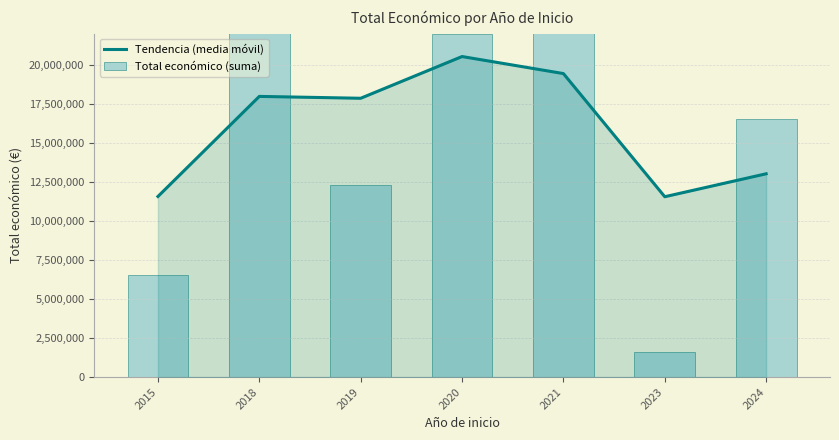

At which label does Tendencia (media móvil) reach its minimum?

2023